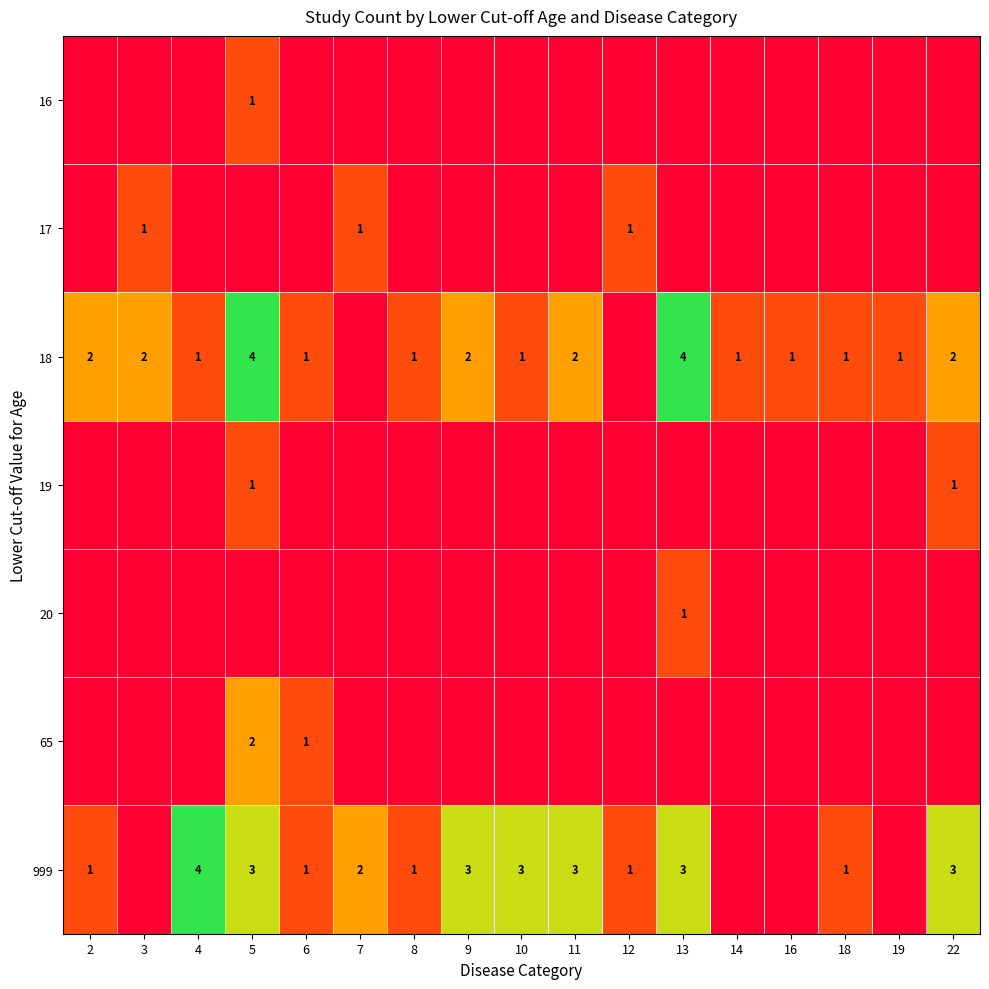

True or false: 999 has a value of 1 at 13.

False